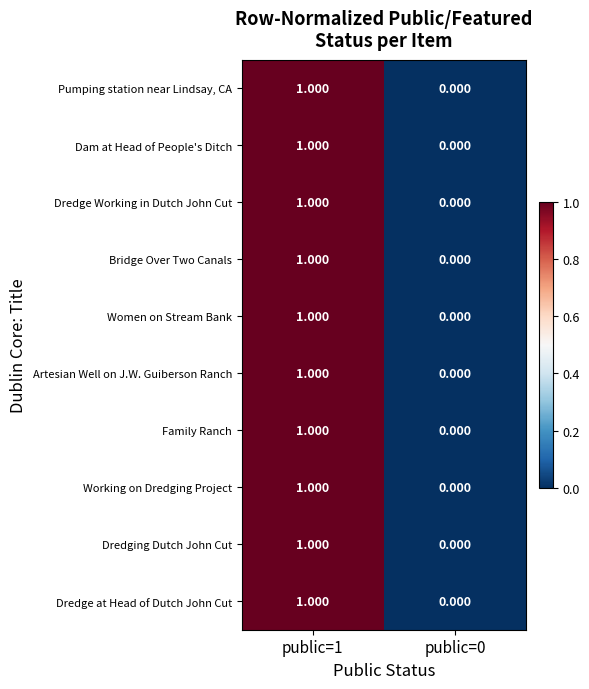

Is the value of Dam at Head of People's Ditch at public=0 greater than the value of Working on Dredging Project at public=1?

No